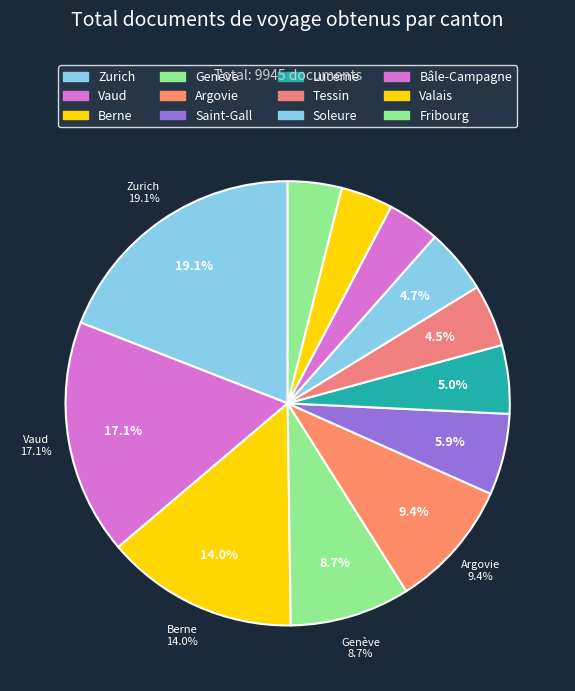

What is the total percentage of Berne and Bâle-Campagne?

17.8%